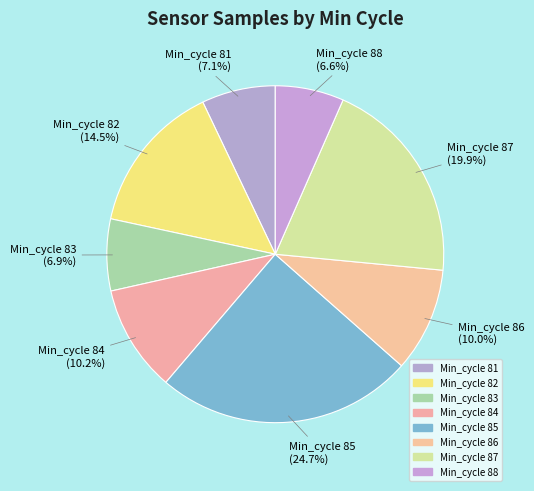

How many segments does this pie chart have?

8